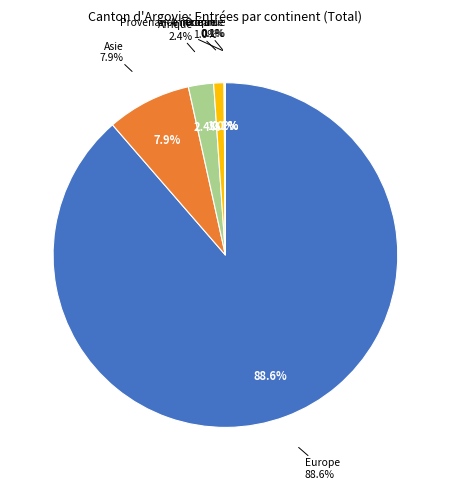

What percentage is NOT represented by Asie?

92.1%